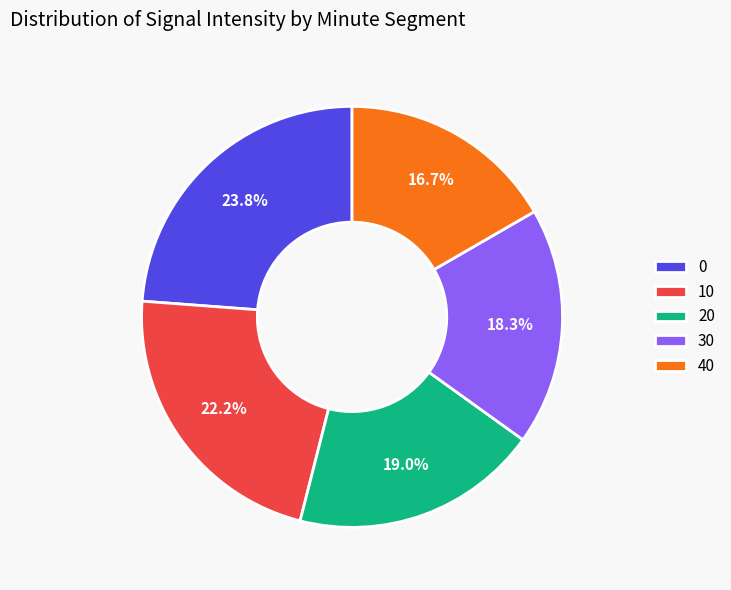

To the nearest percent, what percentage of the pie is 0?

24%